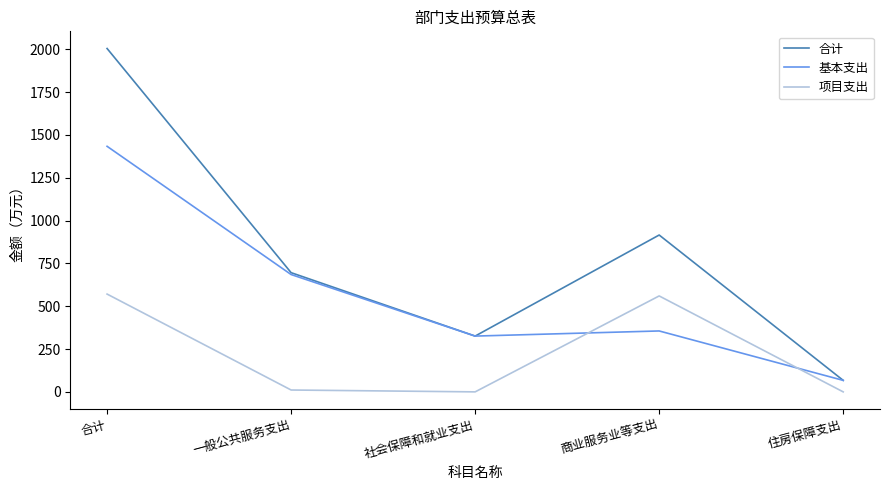

At which category is the sum across all series the highest?

合计